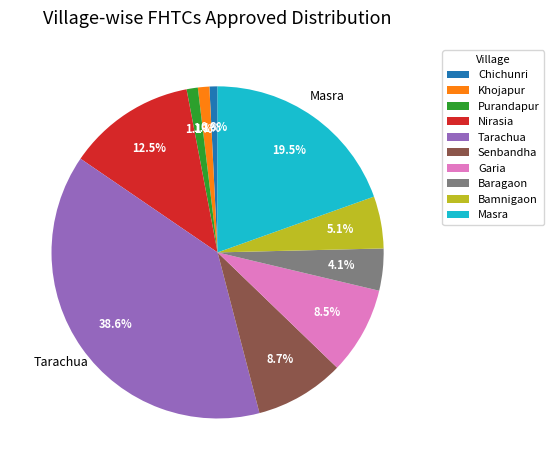

Does Garia account for over 50% of the chart?

No